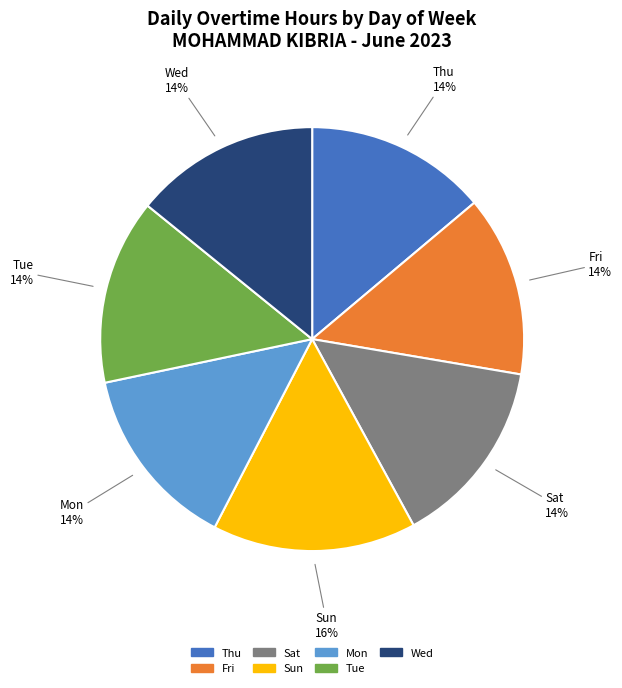

What is the largest slice in the pie chart?

Sun